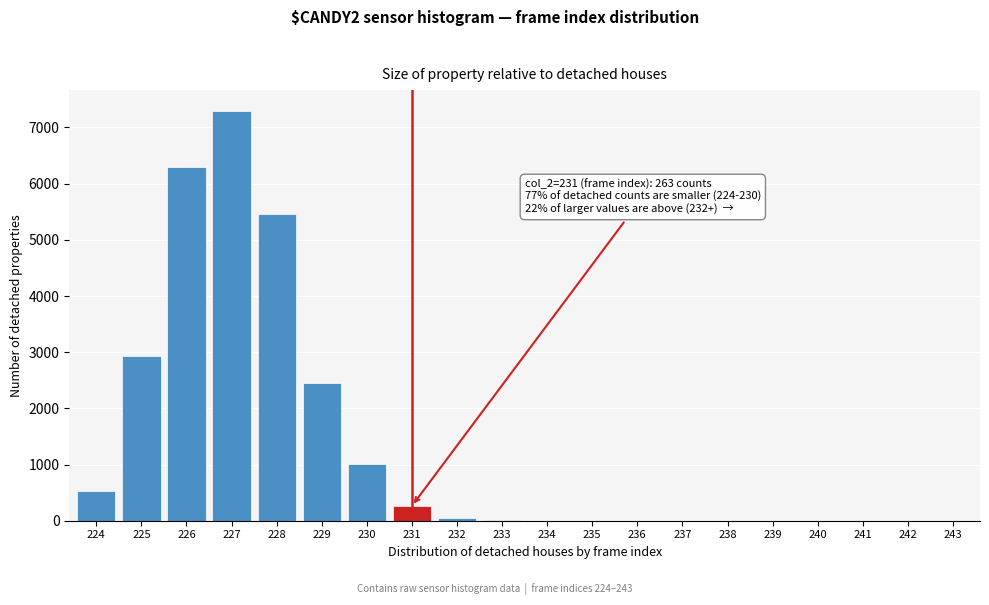

What is the change in value from 230 to 242?

-1002